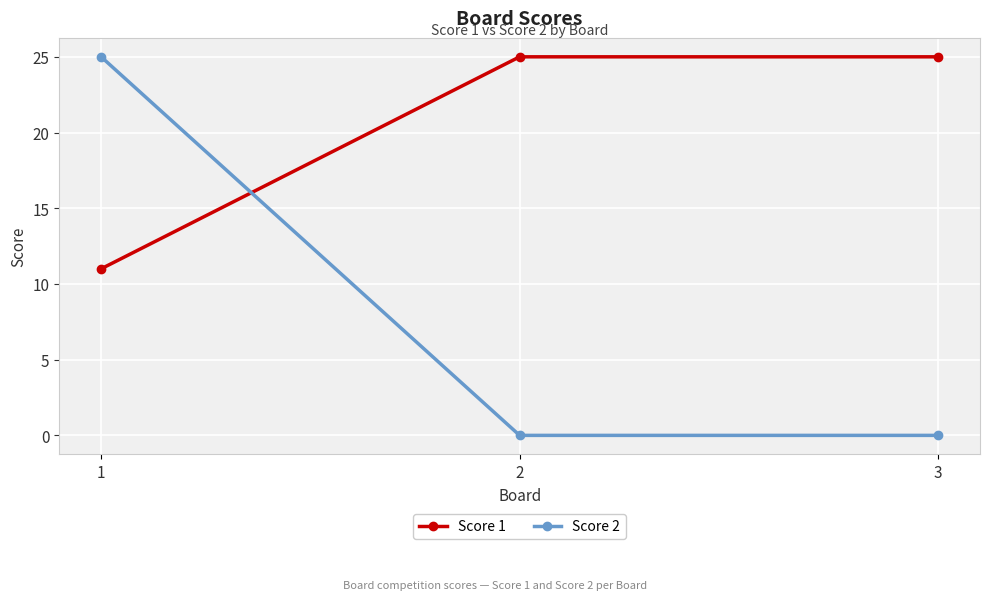

Does the chart have visible grid lines?

Yes